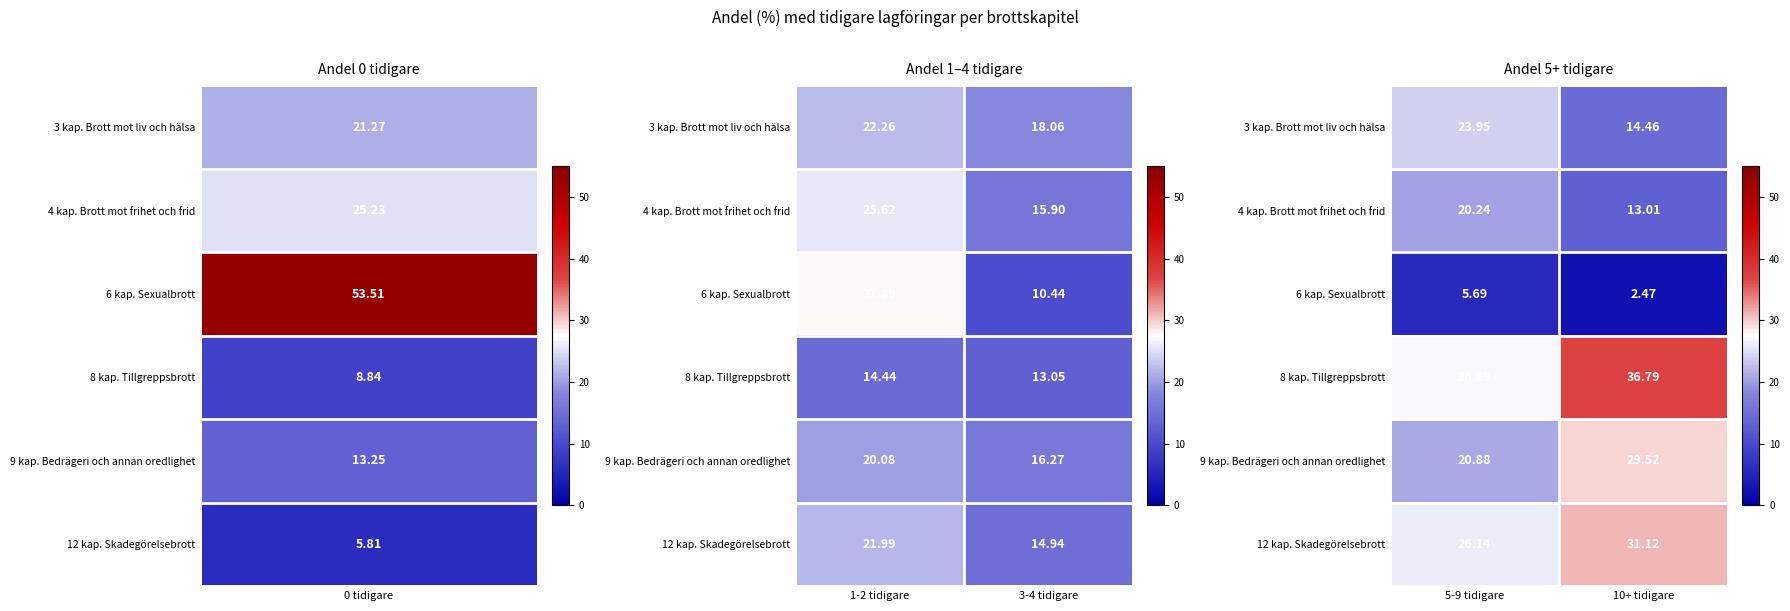

What is the minimum value shown in the chart?

2.5